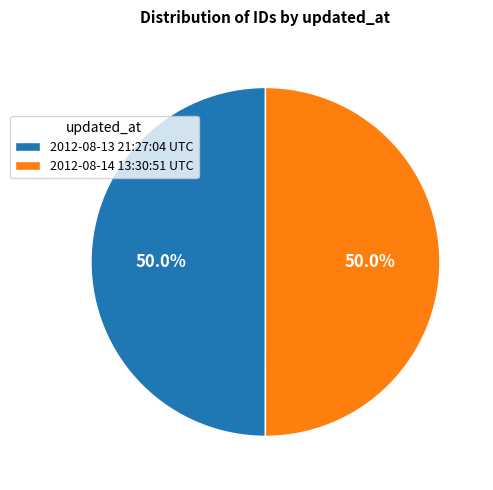

Approximately how many times larger is the value at 2012-08-14 13:30:51 UTC compared to 2012-08-13 21:27:04 UTC?

1.0